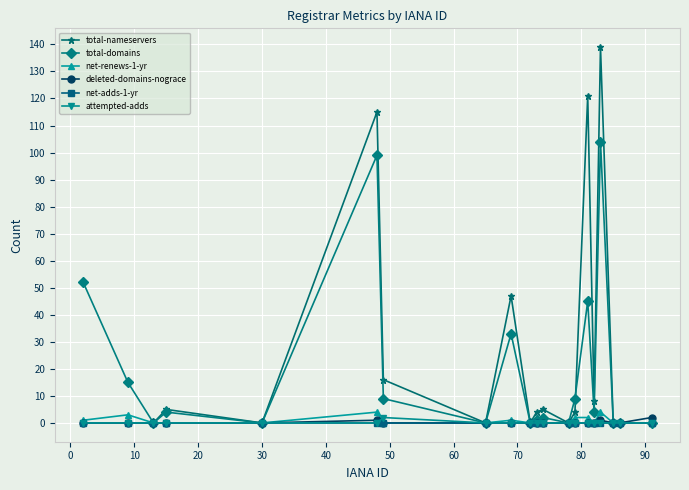

Count the number of categories in the chart.

20